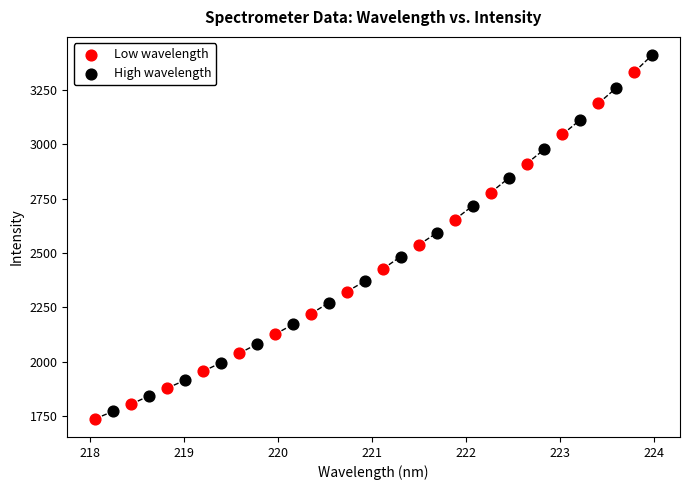

Which series has the widest spread of Y values?

High wavelength